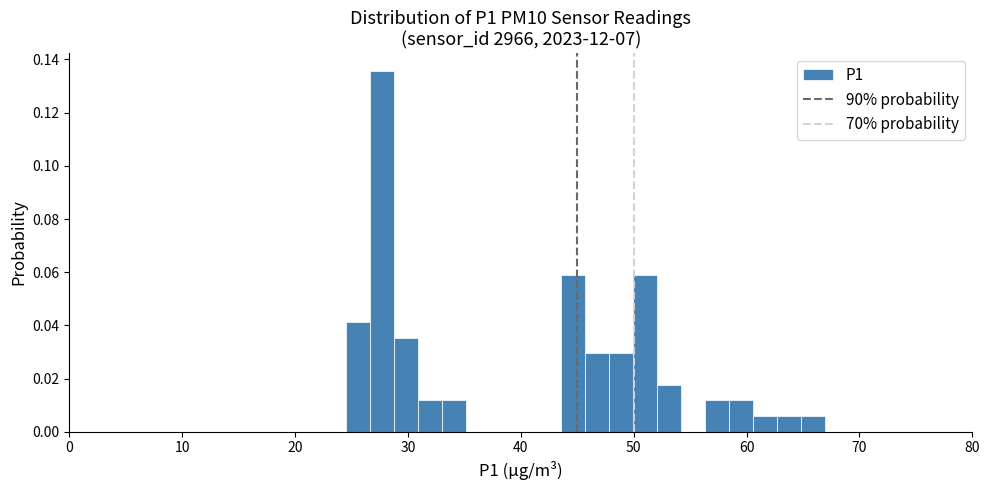

Around what value on the x-axis is the tallest bar? Give the approximate position of its centre, as read against the axis.

28